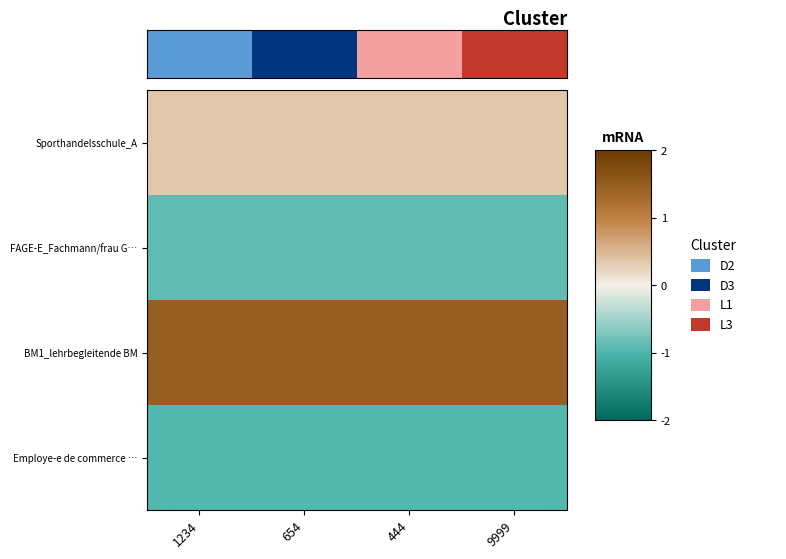

Which label corresponds to the smallest value in the chart?

654